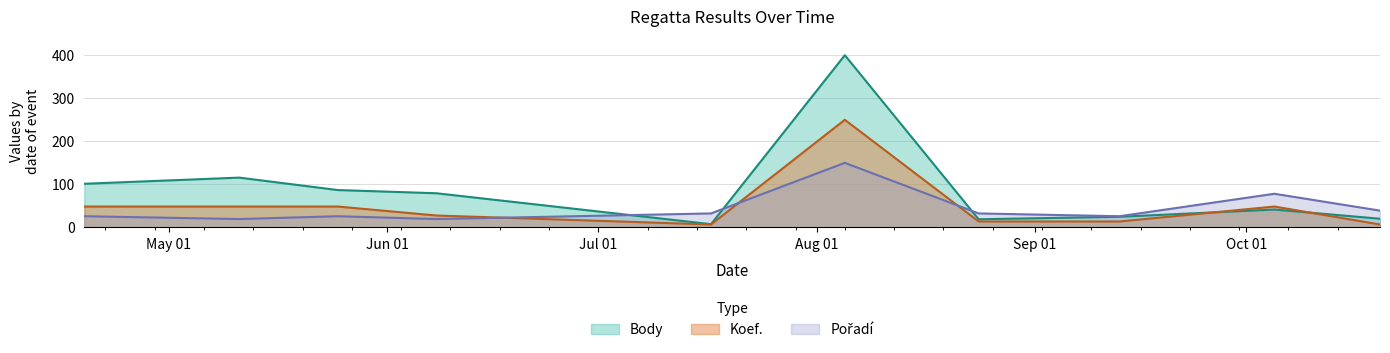

Where is the first local maximum for Body?

2019-05-11